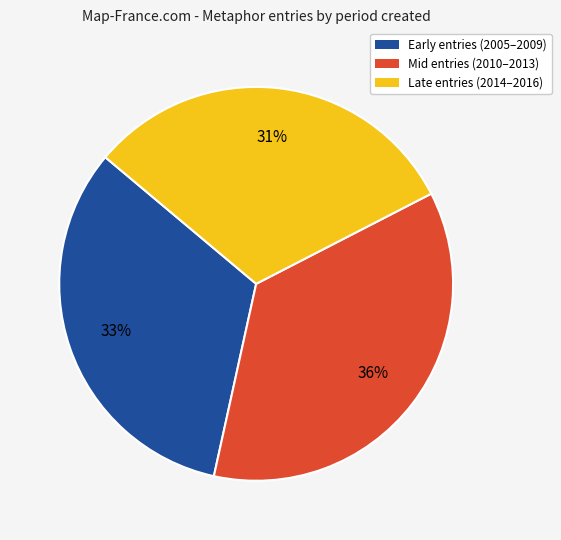

Is there any slice that represents more than half of the pie?

No